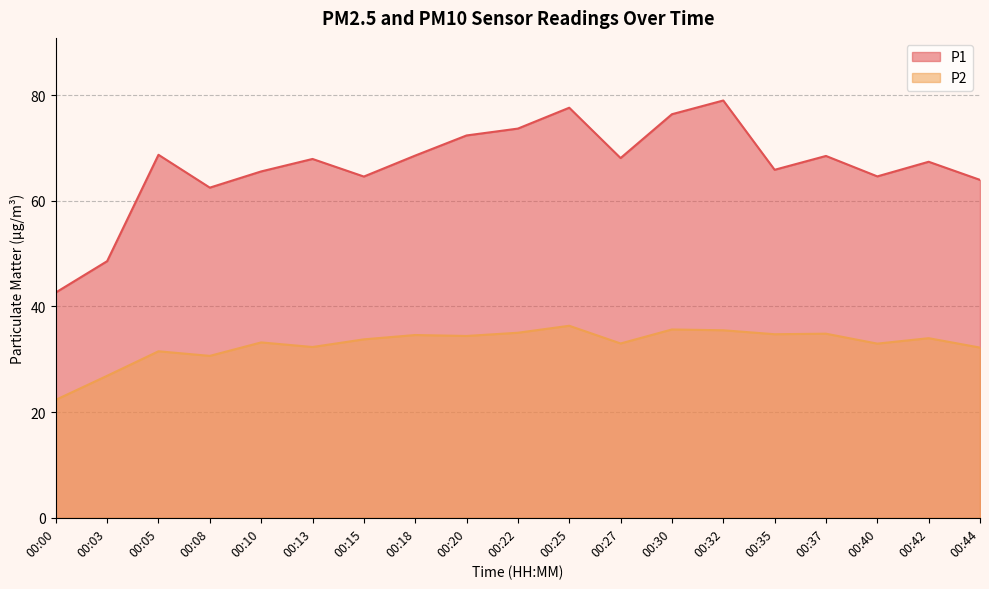

Rank the series by their maximum value, from lowest to highest.

P2, P1